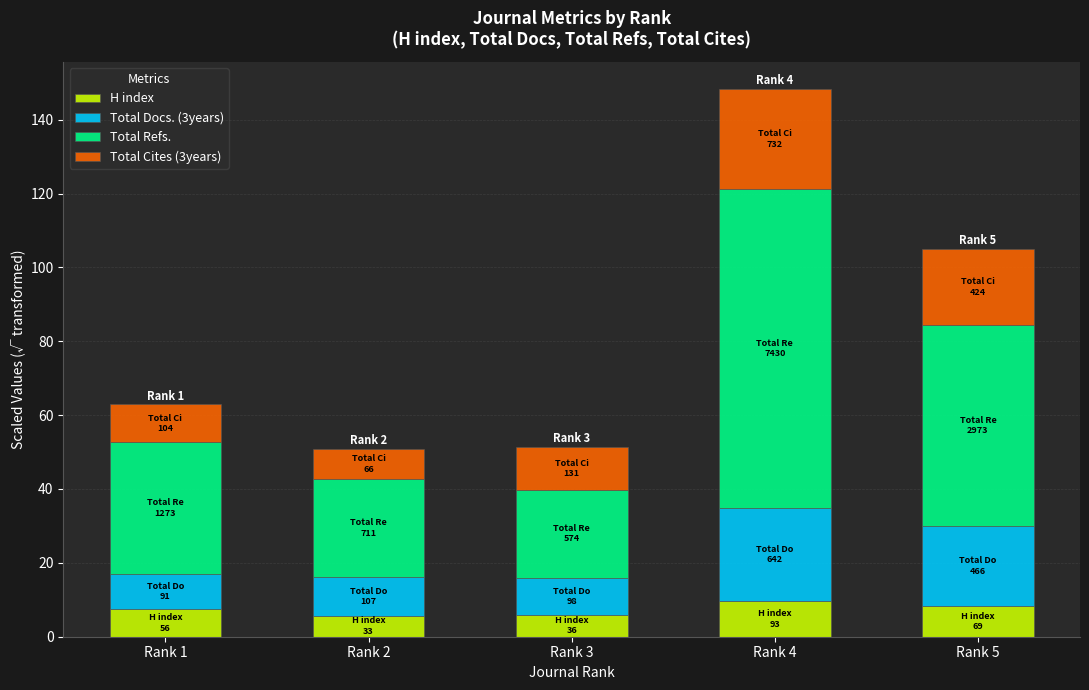

Is it true that H index equals 17.2 at Rank 4?

False